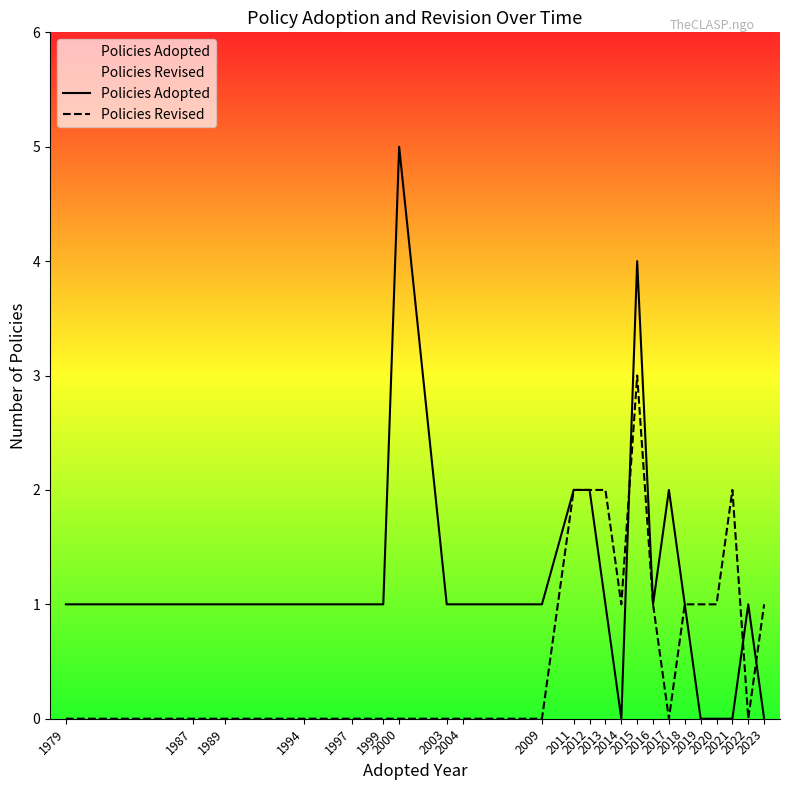

How many data points in Policies Adopted are above 1?

5